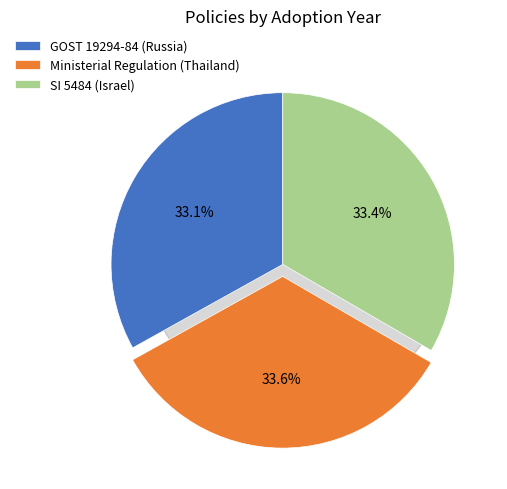

What percentage is the GOST 19294-84 (Russia) slice, to the nearest percent?

33%